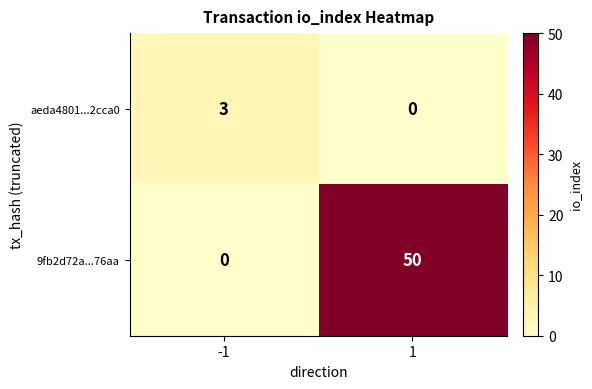

Which series has the largest total across all categories?

9fb2d72a...76aa